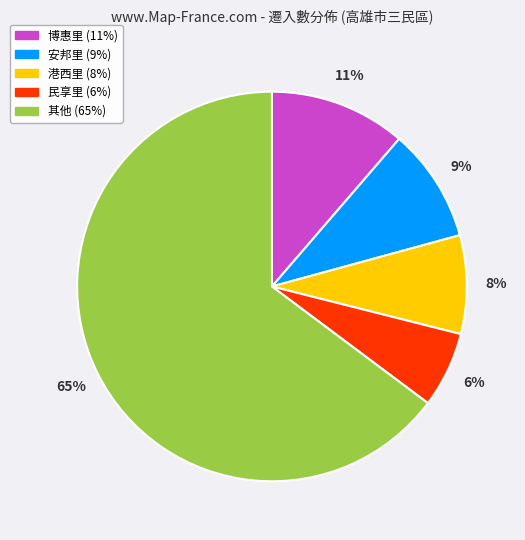

To the nearest percent, what is the average slice percentage?

20%